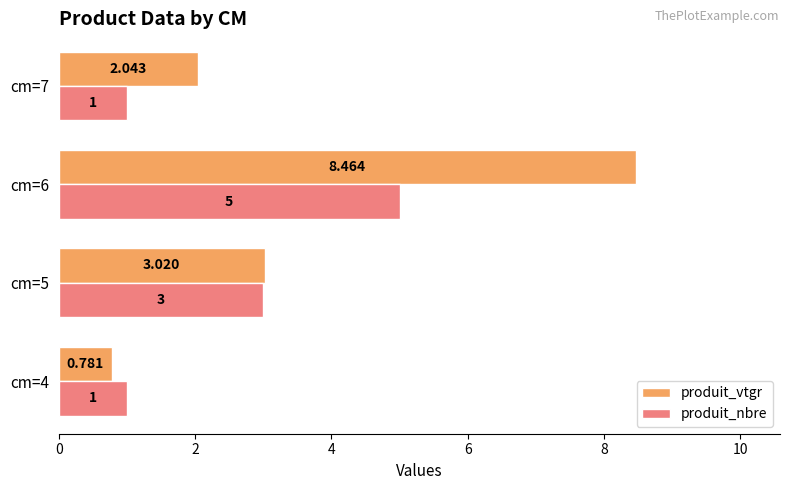

Is the value of produit_nbre at cm=5 greater than the value of produit_vtgr at cm=5?

No